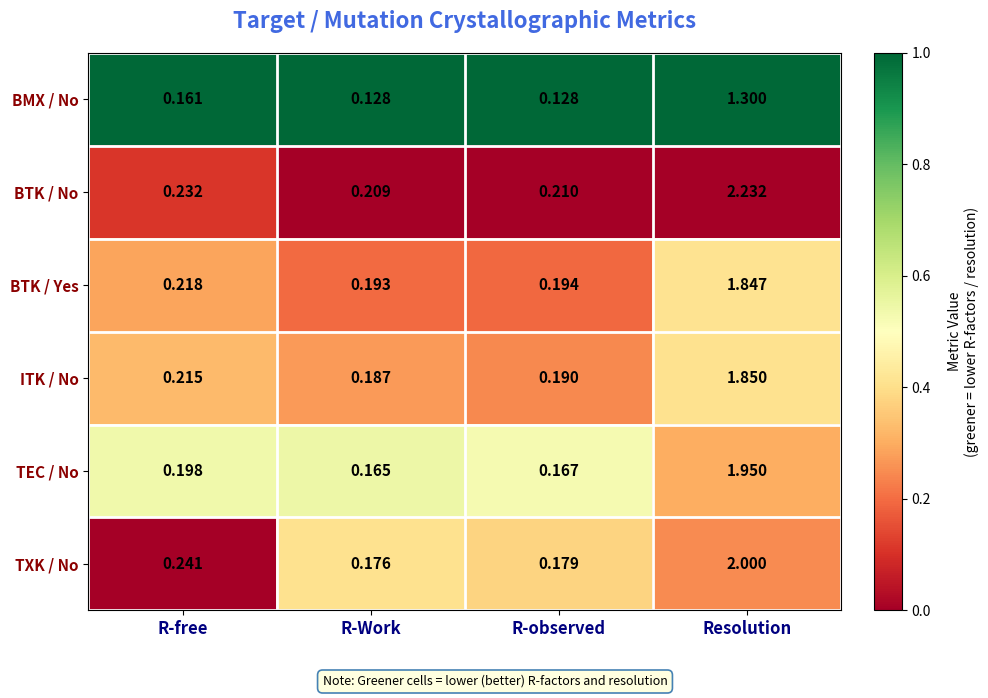

Which series changed the most between R-observed and Resolution?

BTK / No